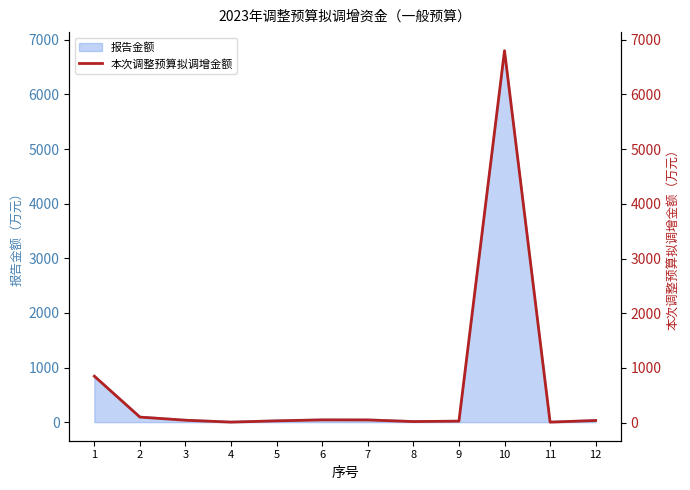

Rank the categories by value from lowest to highest.

11, 4, 8, 9, 5, 12, 3, 7, 6, 2, 1, 10